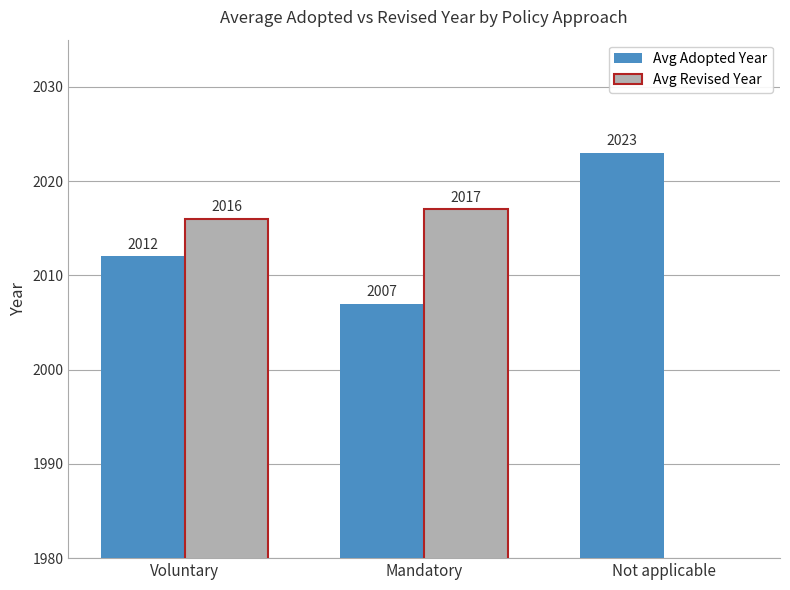

What is the lowest value of the Avg Adopted Year series?

2007